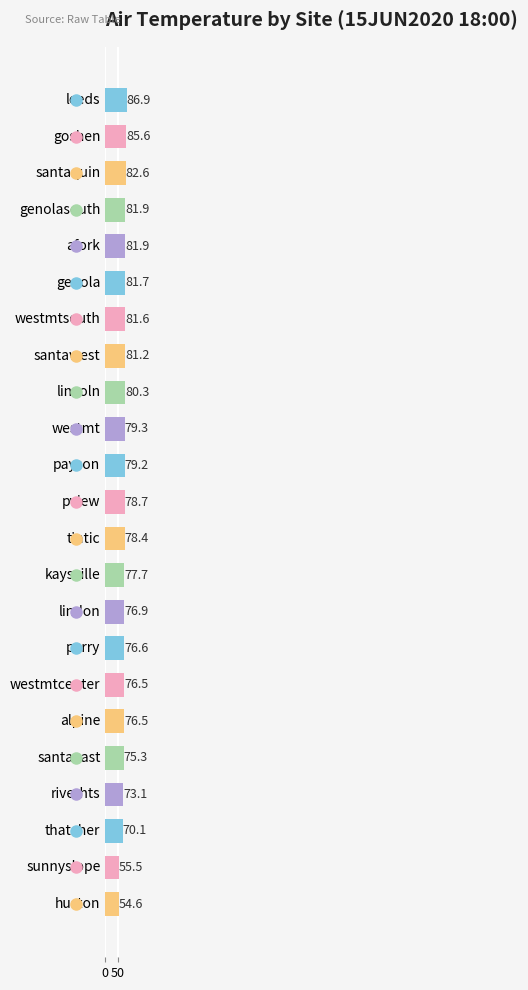

What is the change in value from genola to pview?

-3.0